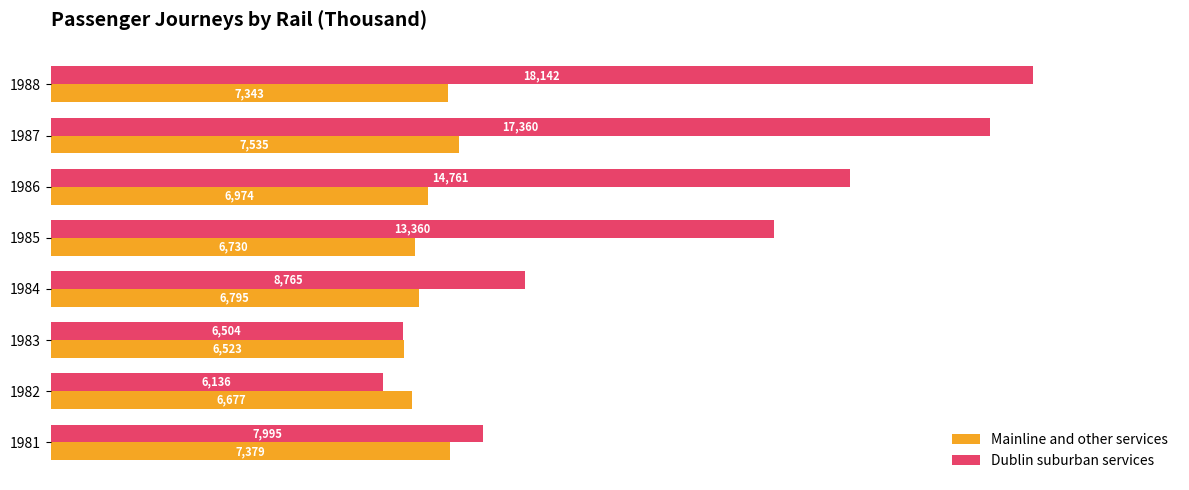

Count the number of categories in the chart.

8